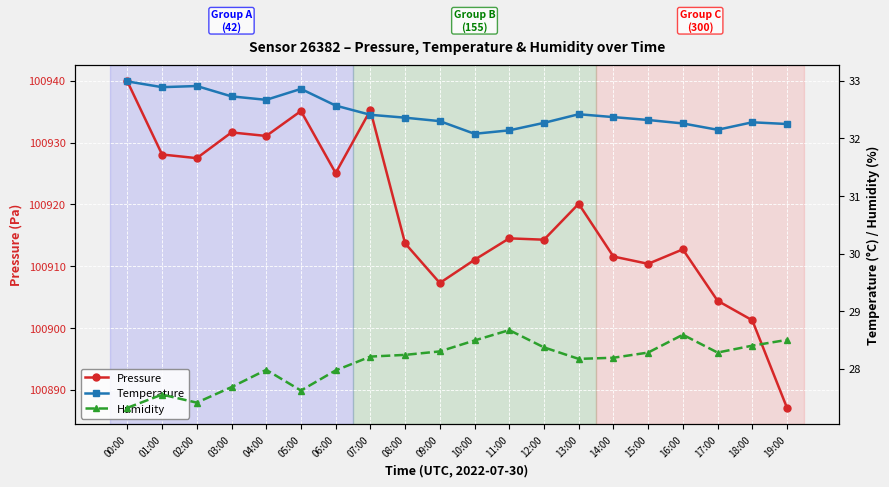

Rank the series by their maximum value, from lowest to highest.

humidity, temperature, pressure